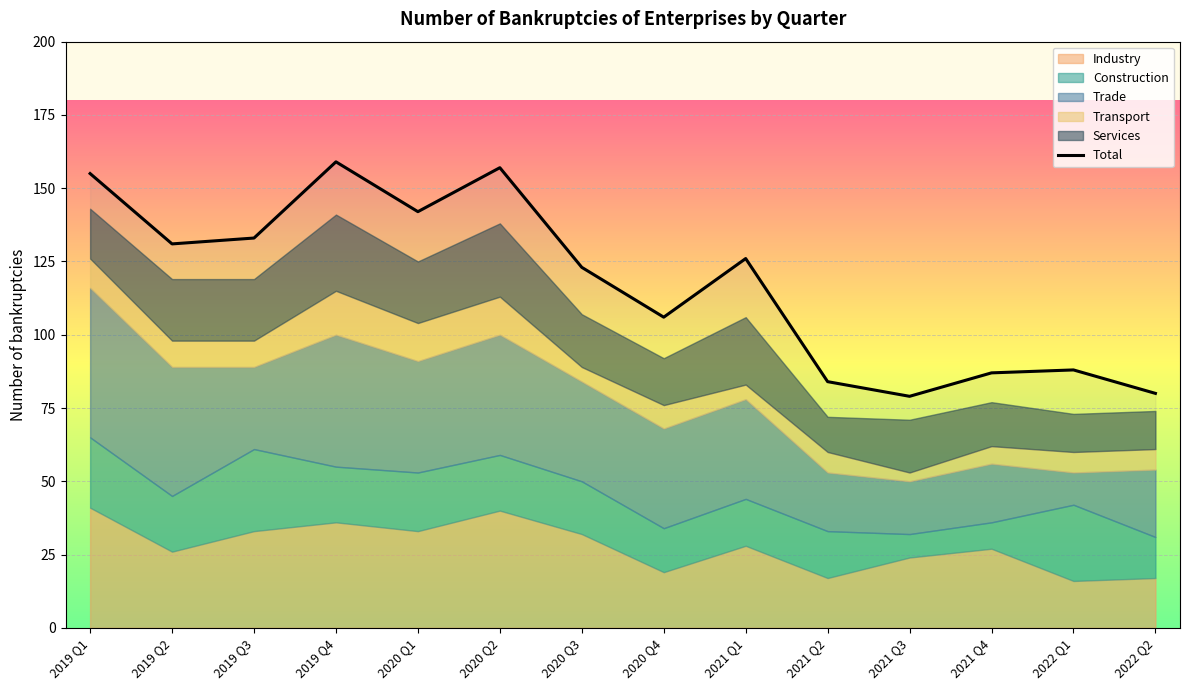

Count the number of values greater than 126.

6